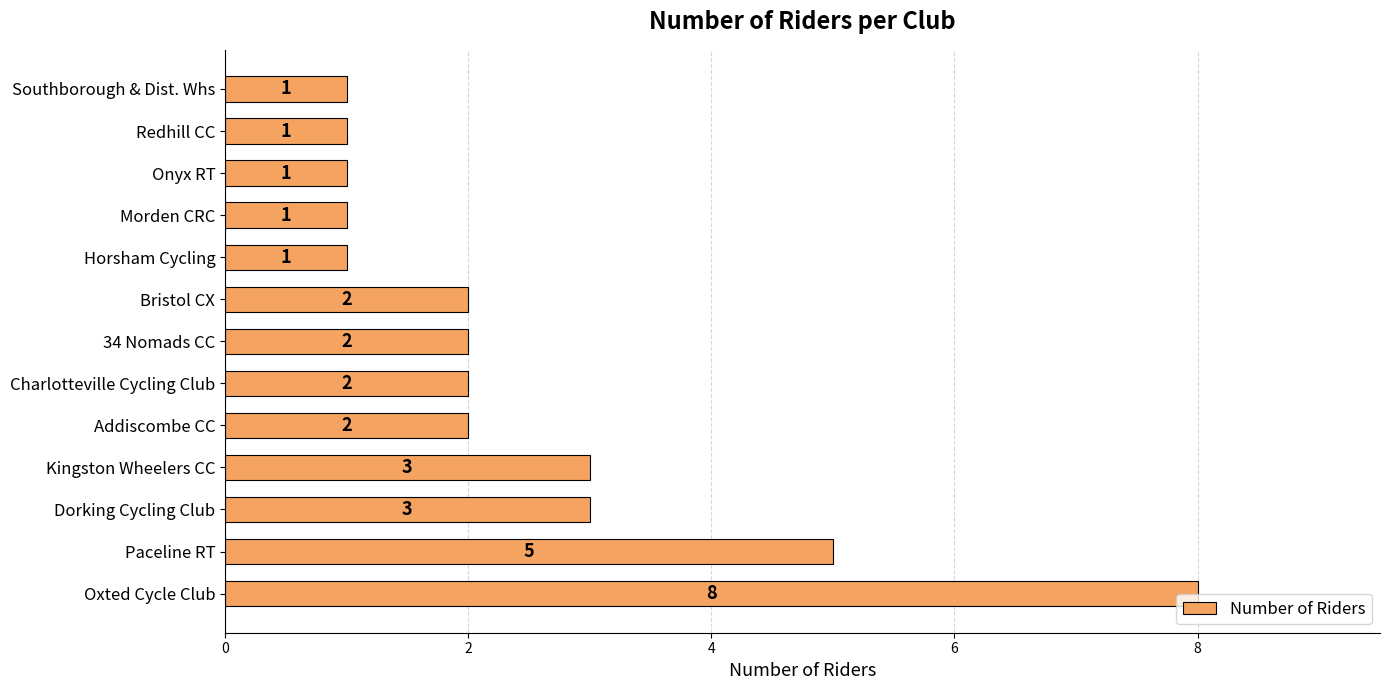

Reading bottom to top, list all the values displayed in this chart.

Oxted Cycle Club=8	Paceline RT=5	Dorking Cycling Club=3	Kingston Wheelers CC=3	Addiscombe CC=2	Charlotteville Cycling Club=2	34 Nomads CC=2	Bristol CX=2	Horsham Cycling=1	Morden CRC=1	Onyx RT=1	Redhill CC=1	Southborough & Dist. Whs=1